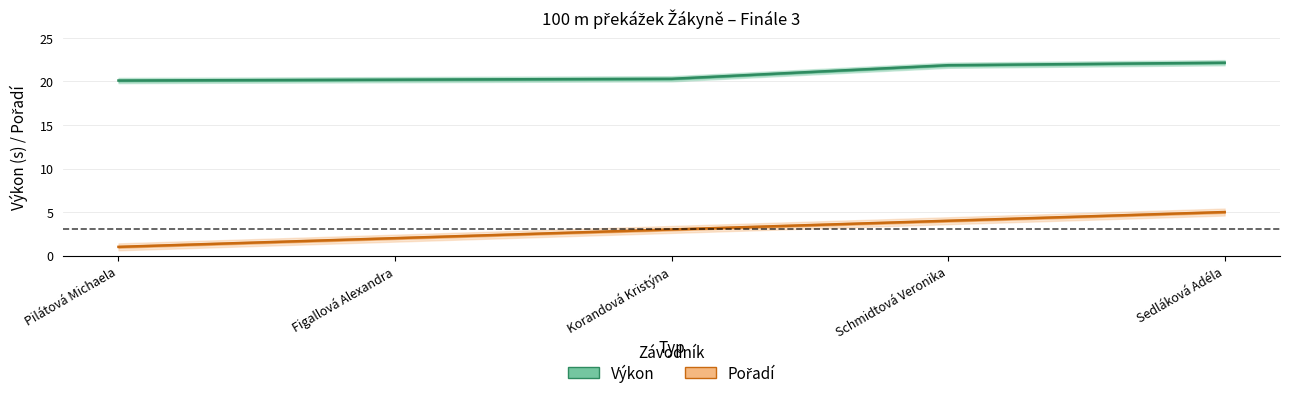

Which series has the largest range (max minus min)?

Pořadí